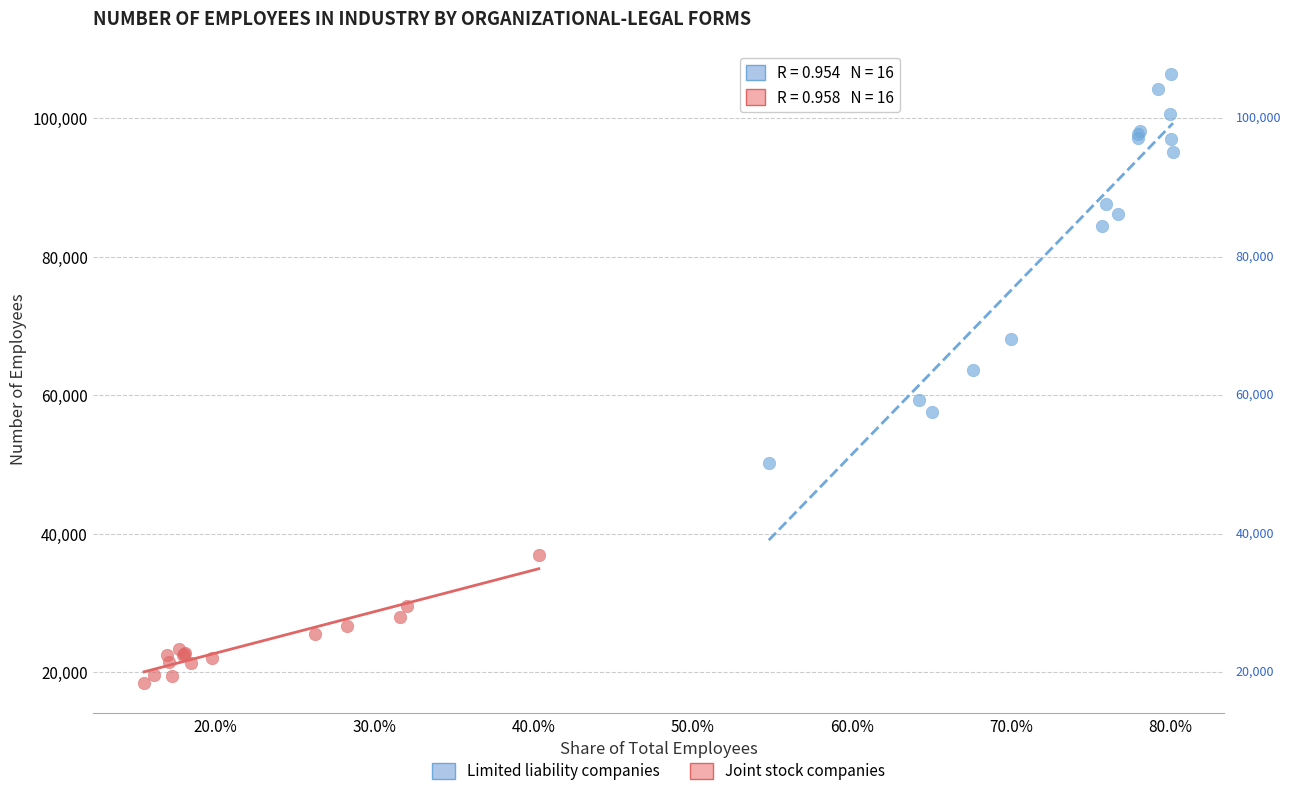

What are all the series names shown in the legend?

Limited liability companies, Joint stock companies